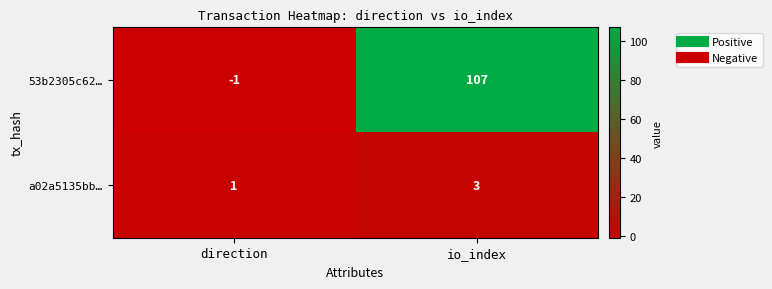

At which label is a02a5135bb… closest to 2?

direction